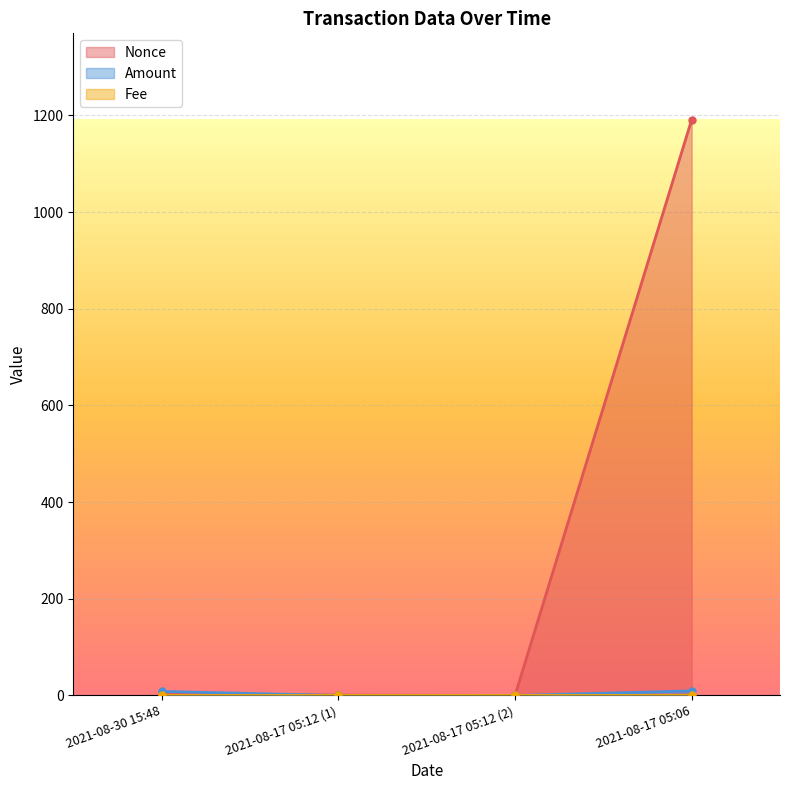

Reading left to right, what are all the values shown in this chart?

Nonce: 2.0	1.0	0.0	1191.0
Amount: 8.5	0.0	0.0	9.5
Fee: 0.0	0.0	0.0	0.1